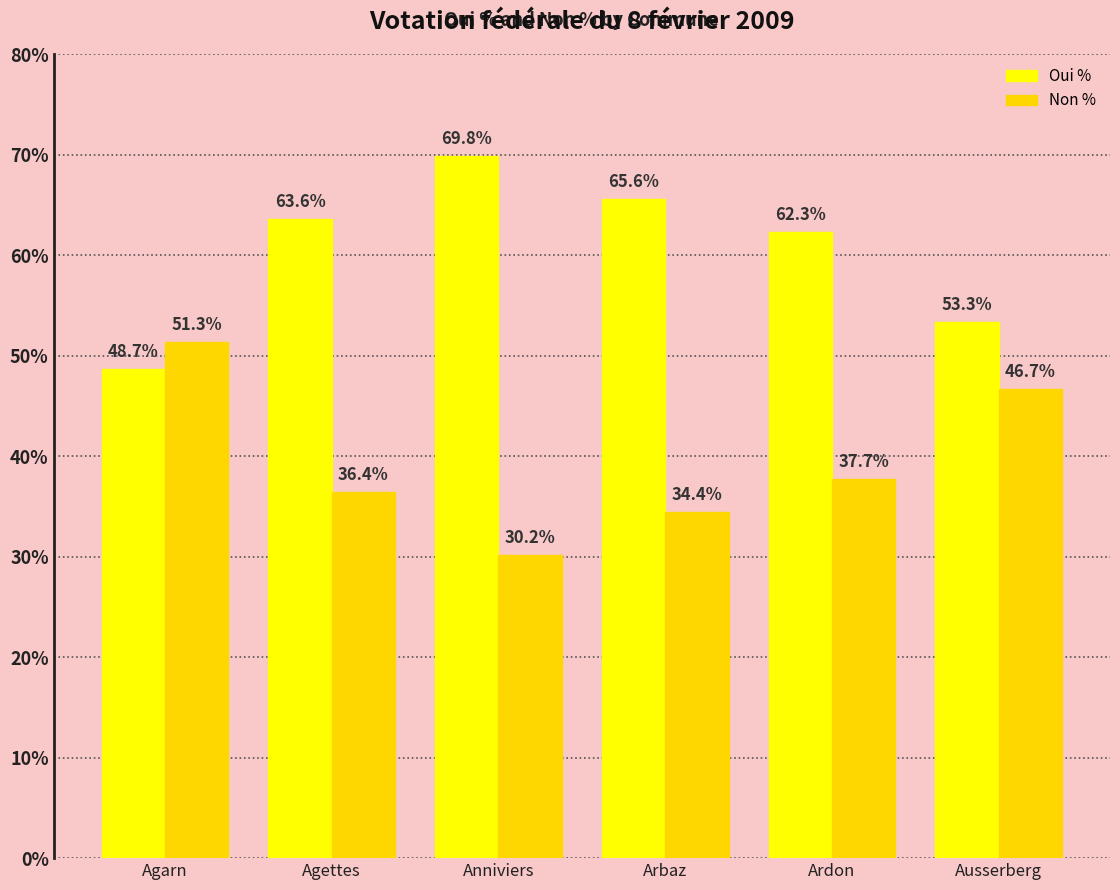

Reading left to right, transcribe all the data shown in this chart.

Oui %: 48.7	63.6	69.8	65.6	62.3	53.3
Non %: 51.3	36.4	30.2	34.4	37.7	46.7